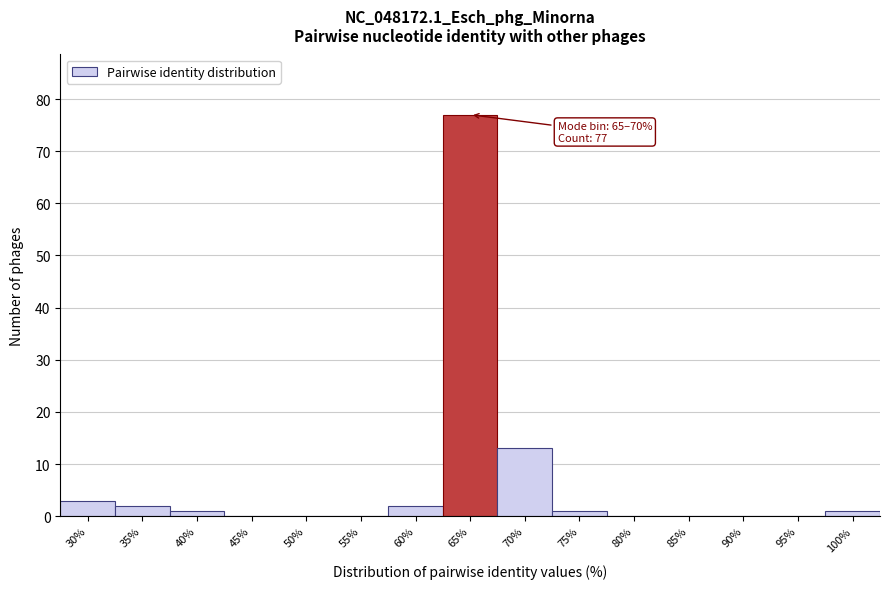

Reading left to right, transcribe all the data shown in this chart.

30%=3	35%=2	40%=1	45%=0	50%=0	55%=0	60%=2	65%=77	70%=13	75%=1	80%=0	85%=0	90%=0	95%=0	100%=1